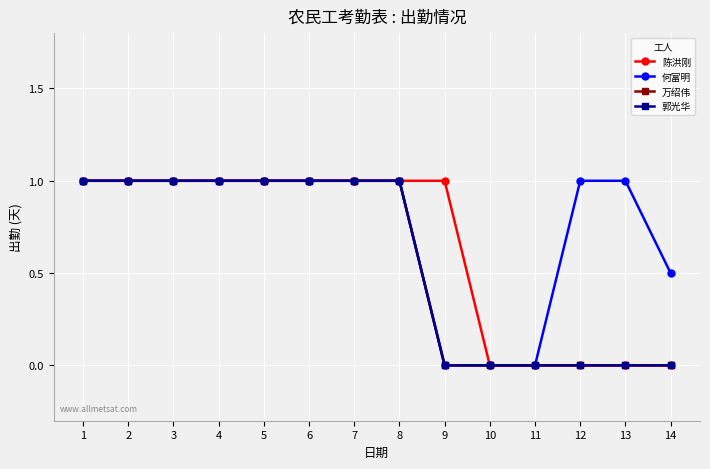

Does the chart have visible grid lines?

Yes